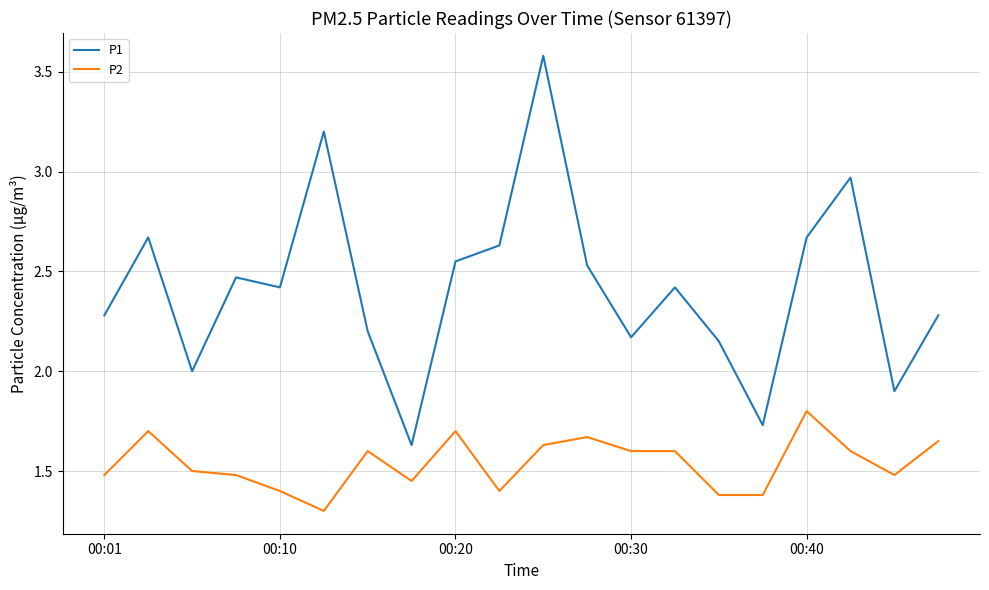

Which series has the largest range (max minus min)?

P1